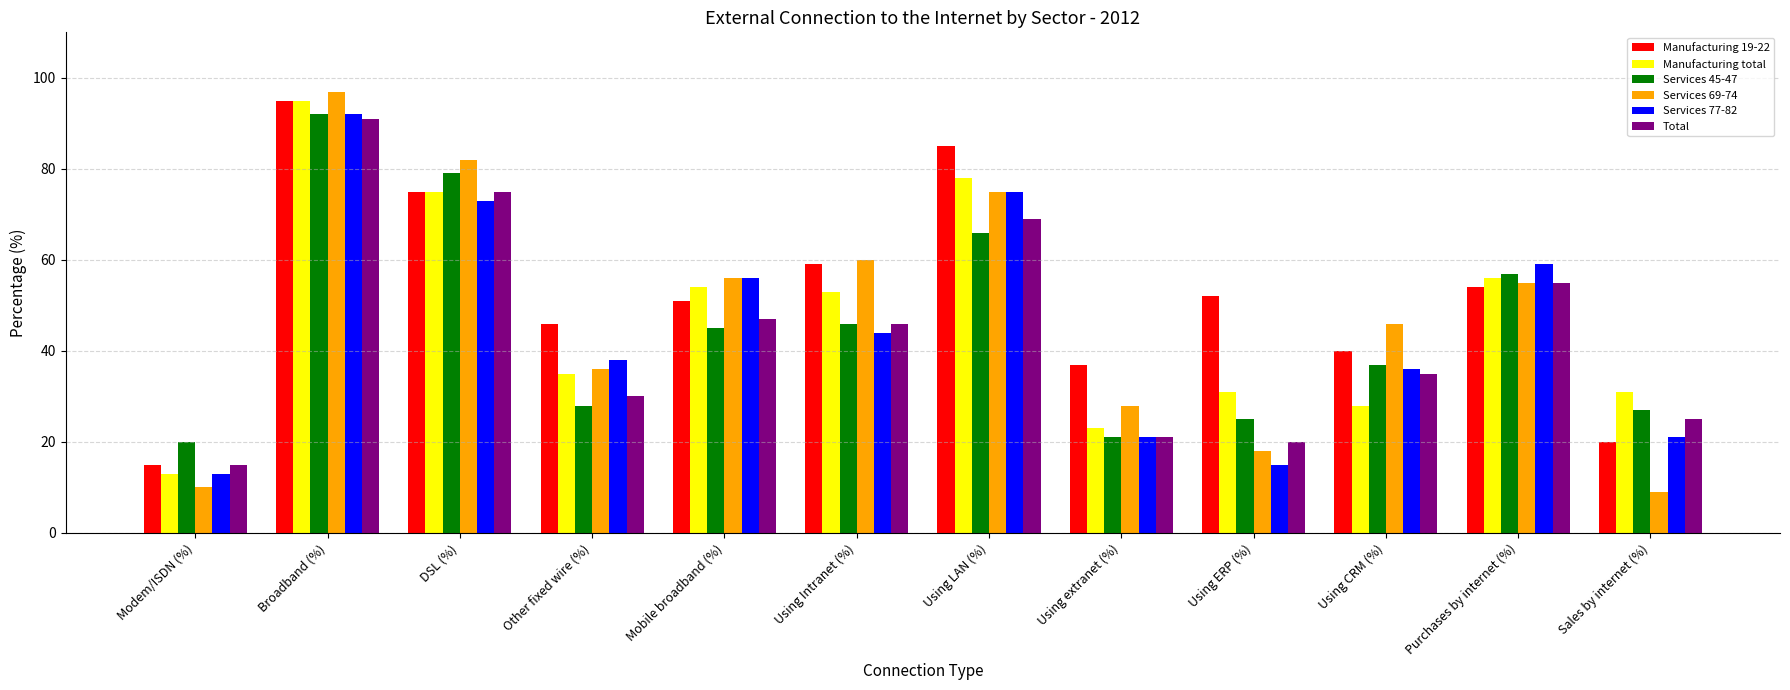

Are the bars horizontal?

No